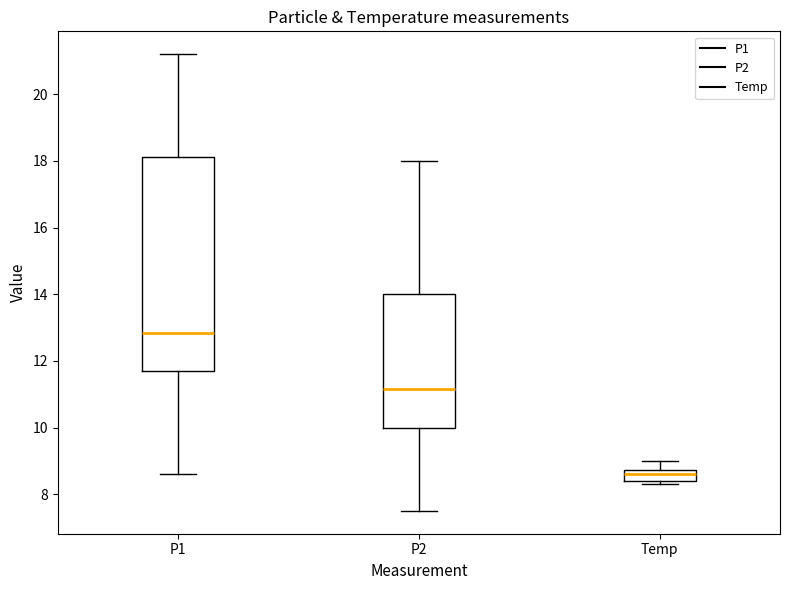

Comparing the boxes themselves (not the whiskers), which one is the tallest?

P1